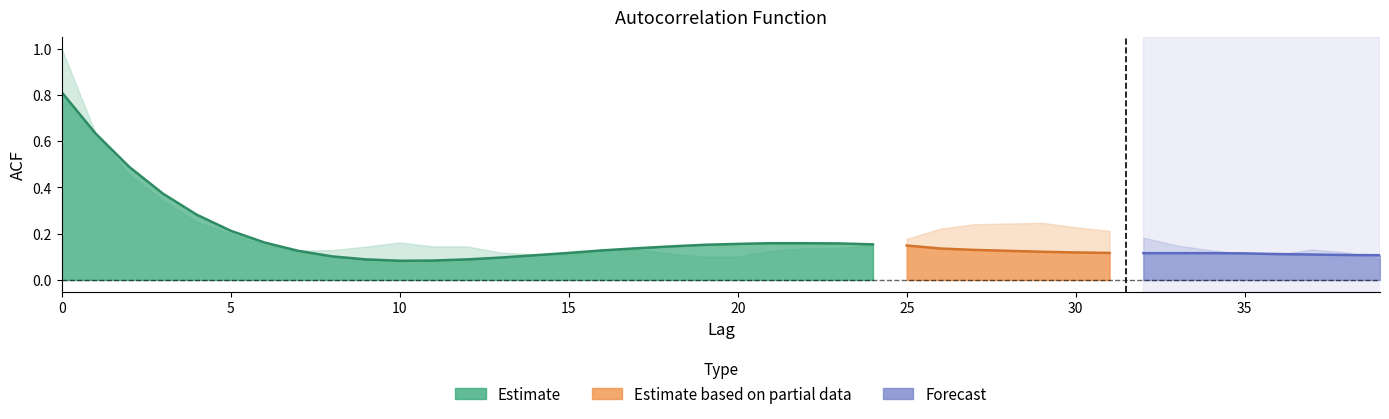

The acf_shown series shows 0.6 at 1. True or false?

True